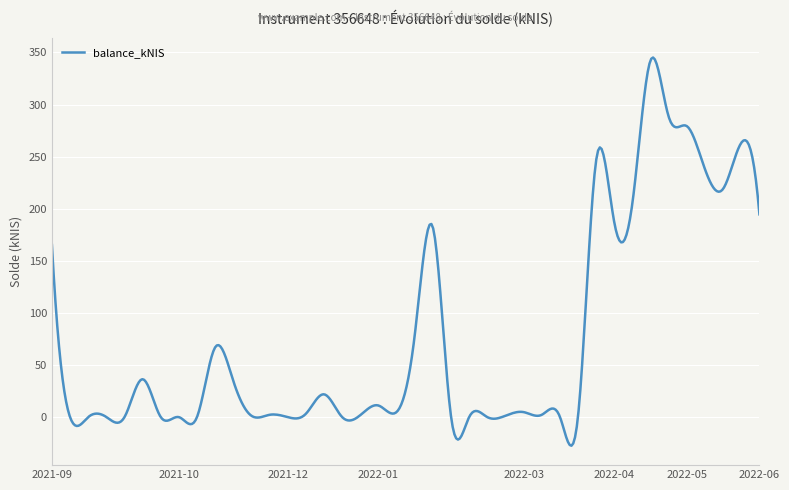

What is the minimum value shown in the chart?

-27.5